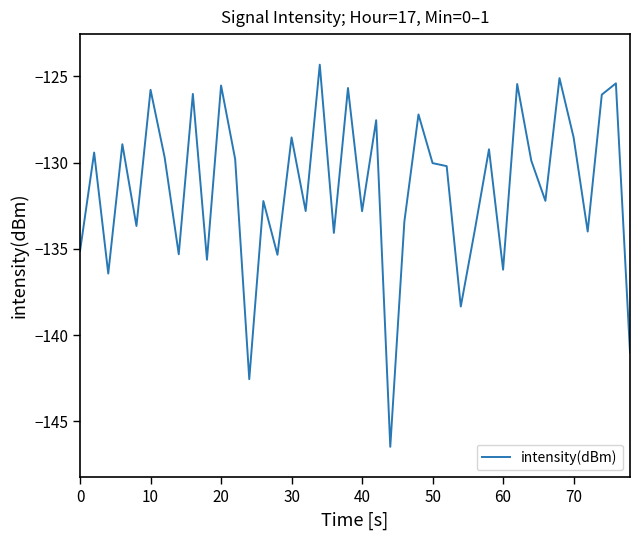

What is the difference between the maximum and minimum values?

22.2